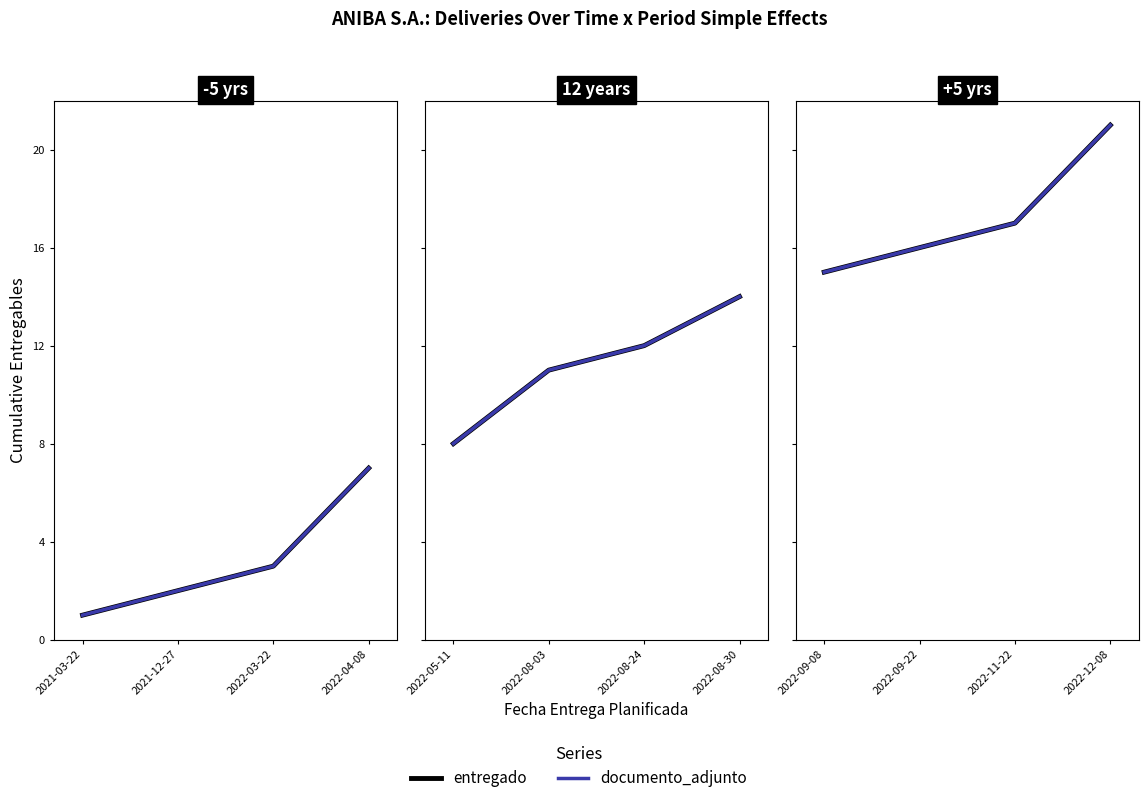

True or false: documento_adjunto has more than 1 interior local peaks.

False